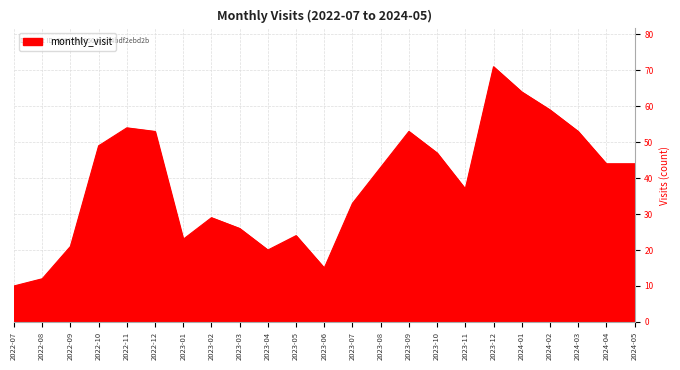

How many interior local peaks (higher than both neighbors) does the data have?

5